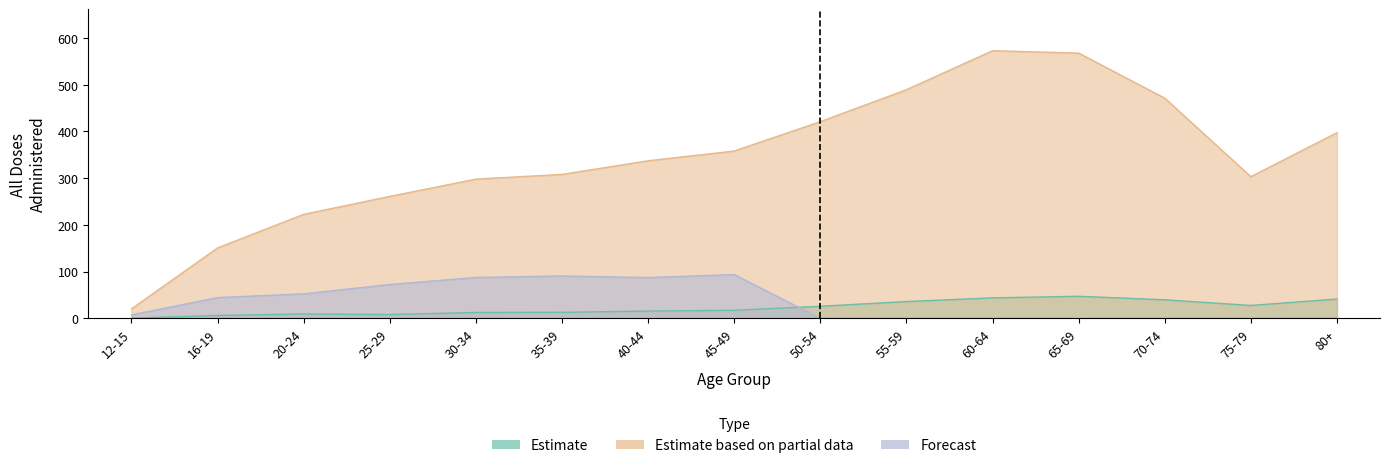

How many series are shown in this chart?

3